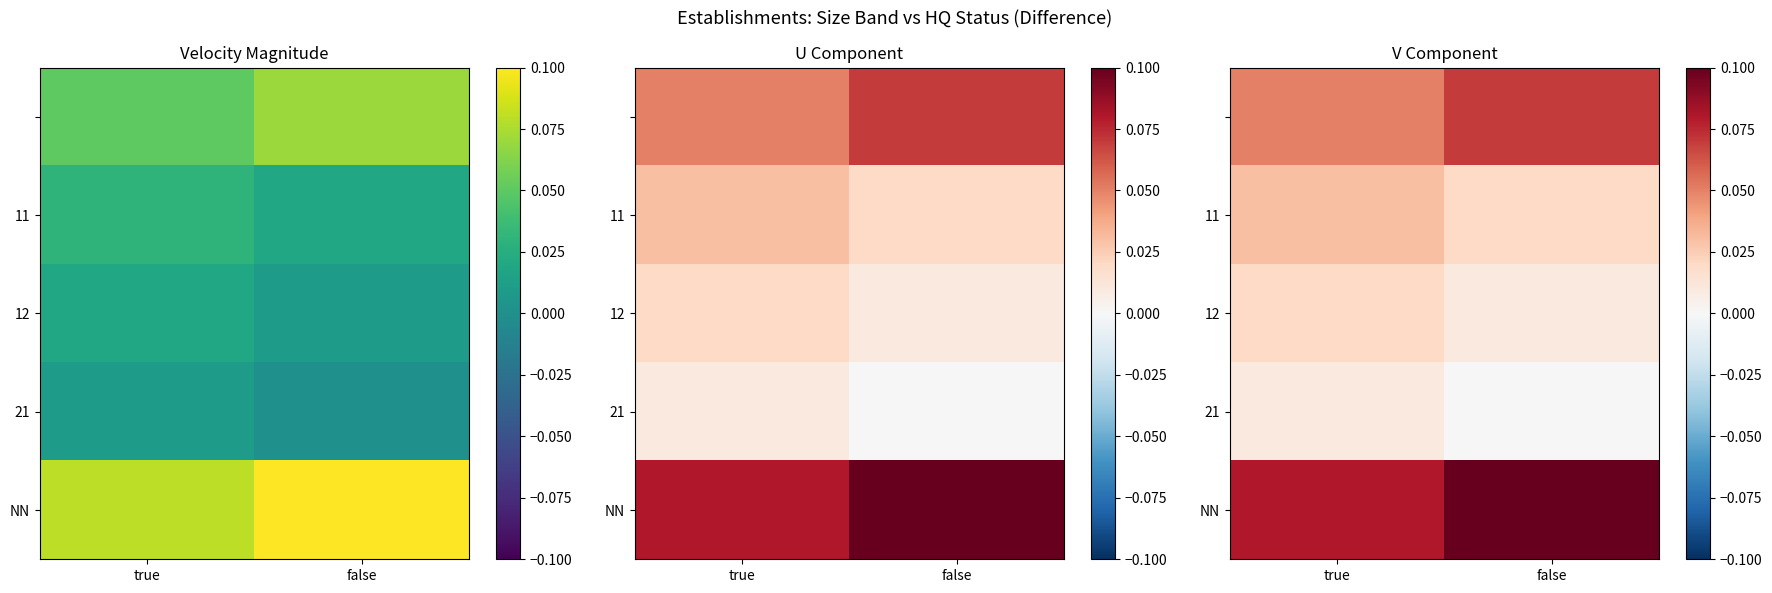

Is it true that 11 equals 0.0 at true?

True